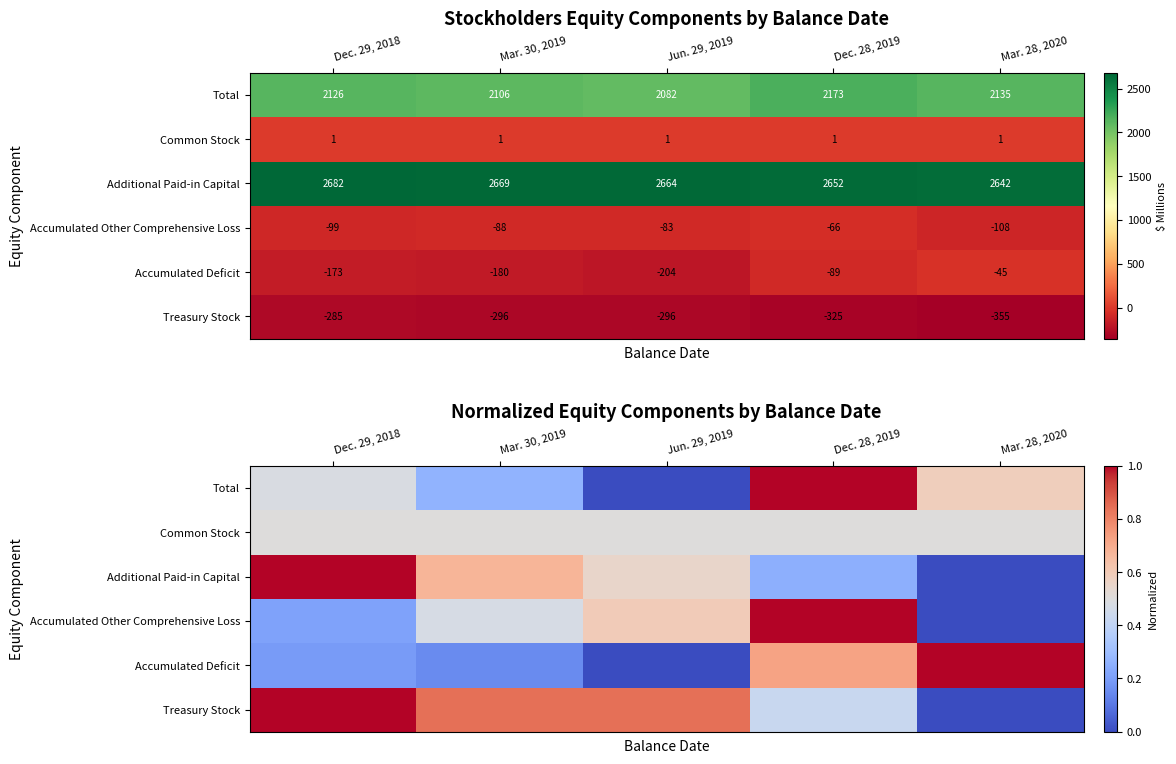

The Accumulated Other Comprehensive Loss series shows 0.2 at Dec. 29, 2018. True or false?

True